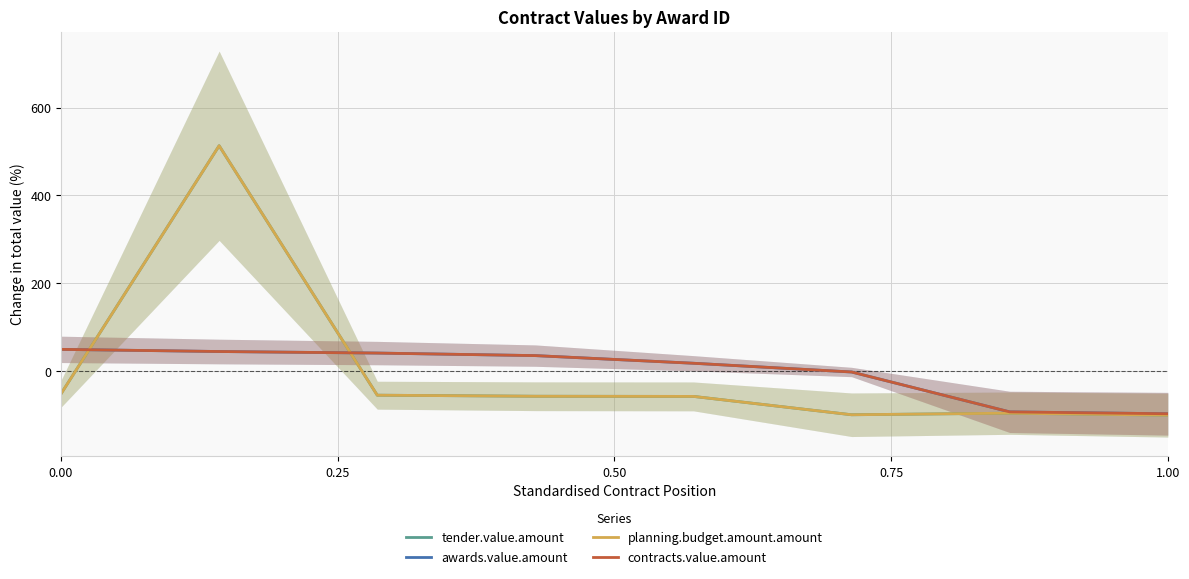

What is the value of the planning.budget.amount.amount point at the 7th from the left?

-95.2